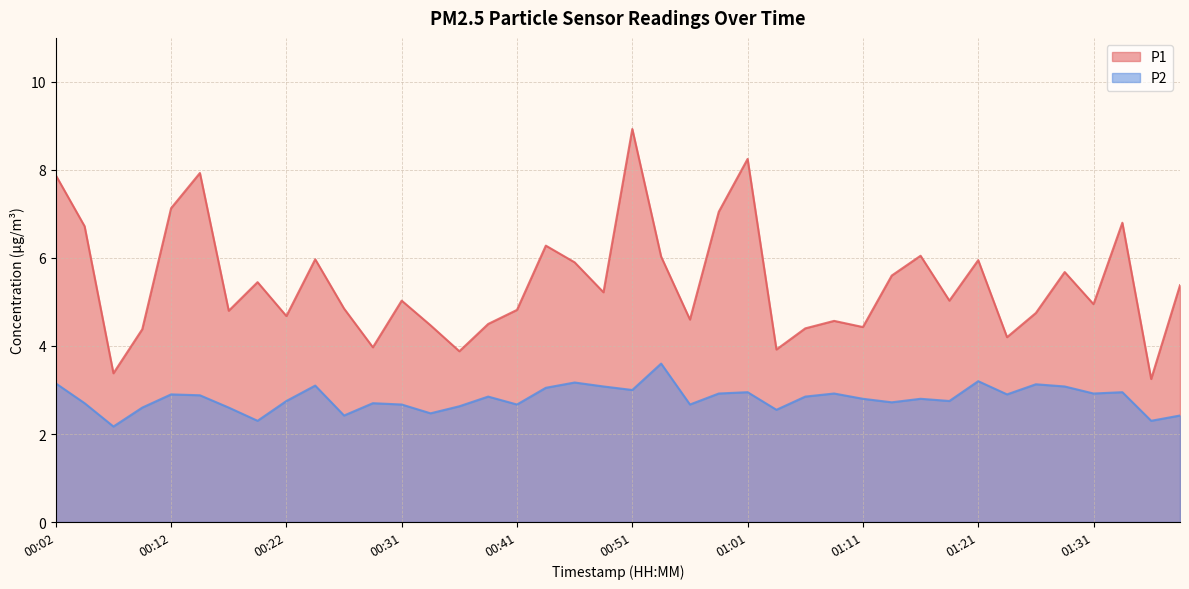

Reading left to right, list all the values displayed in this chart.

P1: 7.9	6.7	3.4	4.4	7.1	7.9	4.8	5.5	4.7	6.0	4.8	4.0	5.0	4.5	3.9	4.5	4.8	6.3	5.9	5.2	8.9	6.0	4.6	7.0	8.2	3.9	4.4	4.6	4.4	5.6	6.0	5.0	6.0	4.2	4.8	5.7	5.0	6.8	3.2	5.4
P2: 3.1	2.7	2.2	2.6	2.9	2.9	2.6	2.3	2.8	3.1	2.4	2.7	2.7	2.5	2.6	2.9	2.7	3.0	3.2	3.1	3.0	3.6	2.7	2.9	3.0	2.5	2.9	2.9	2.8	2.7	2.8	2.8	3.2	2.9	3.1	3.1	2.9	3.0	2.3	2.4